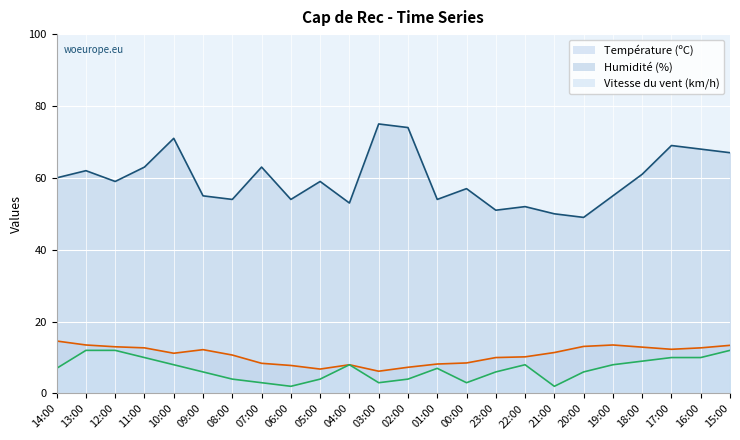

The Température (ºC) (line) series shows 6.6 at 09:00. True or false?

False